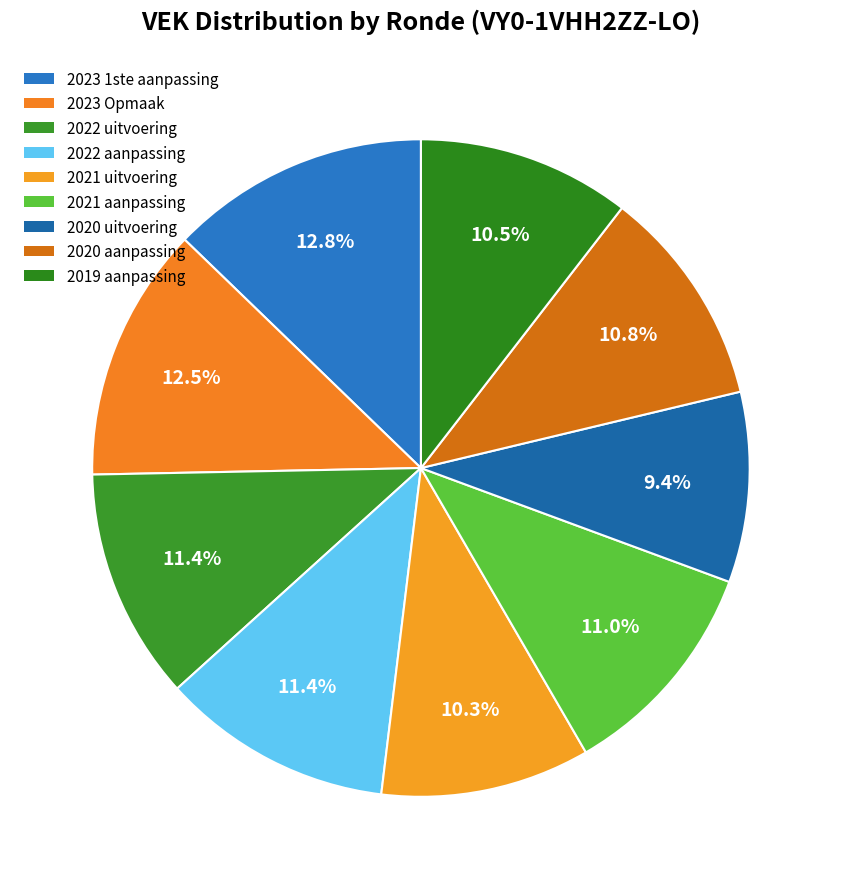

How many segments does this pie chart have?

9